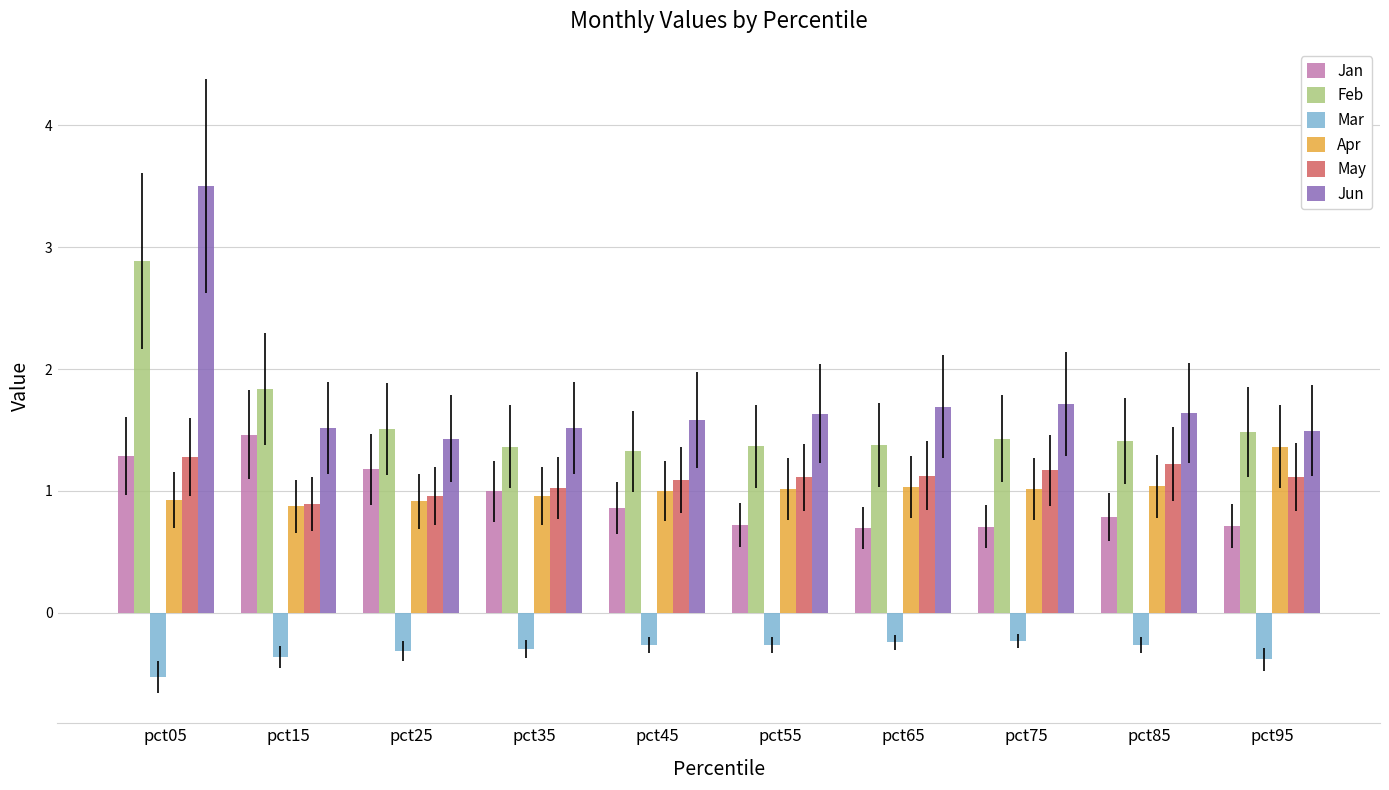

What is the average value of the Mar series?

-0.3